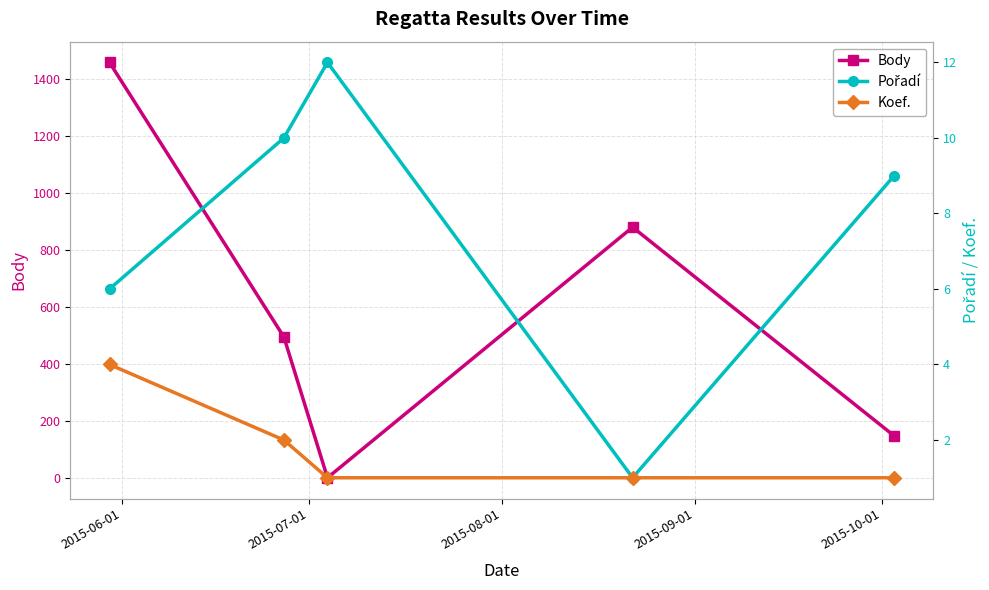

Which series has the widest spread of values?

Body